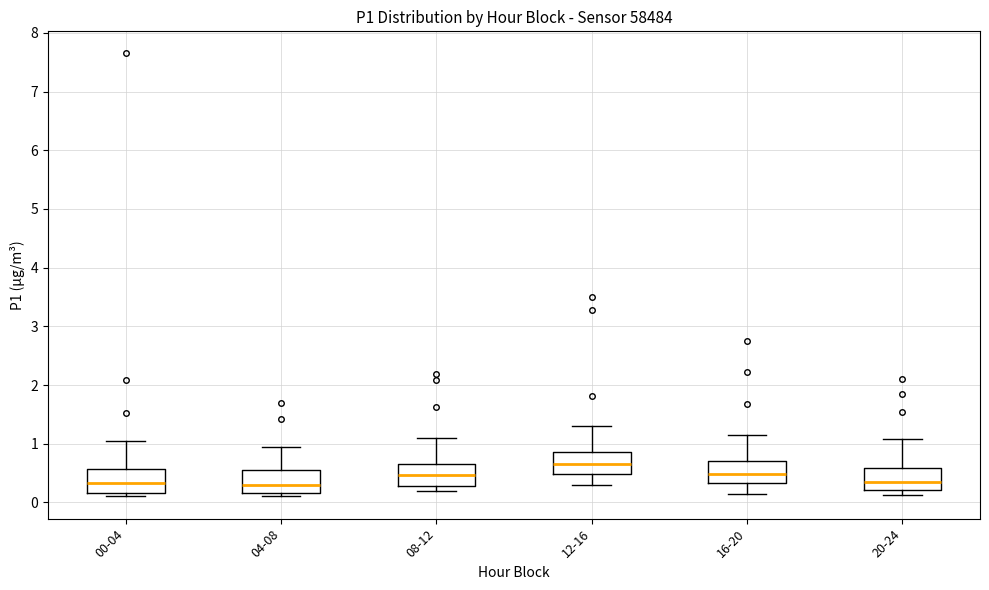

Where is the upper edge of the box for 00-04 on the y-axis? The values are not printed on the chart, so give them approximately, as read against the axis.

0.6